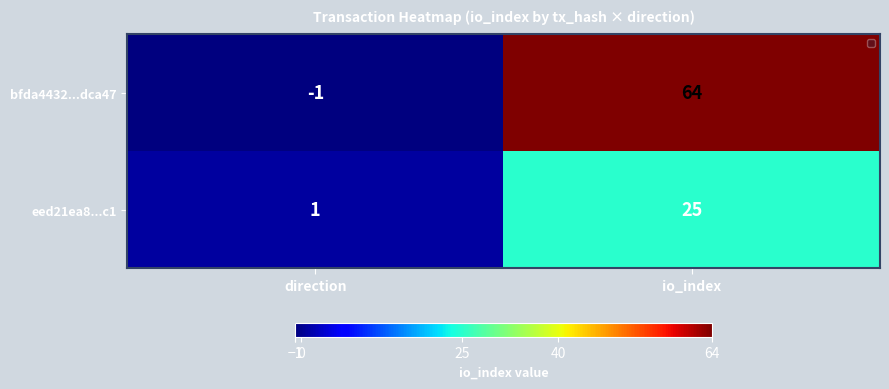

What is the greatest value displayed?

64